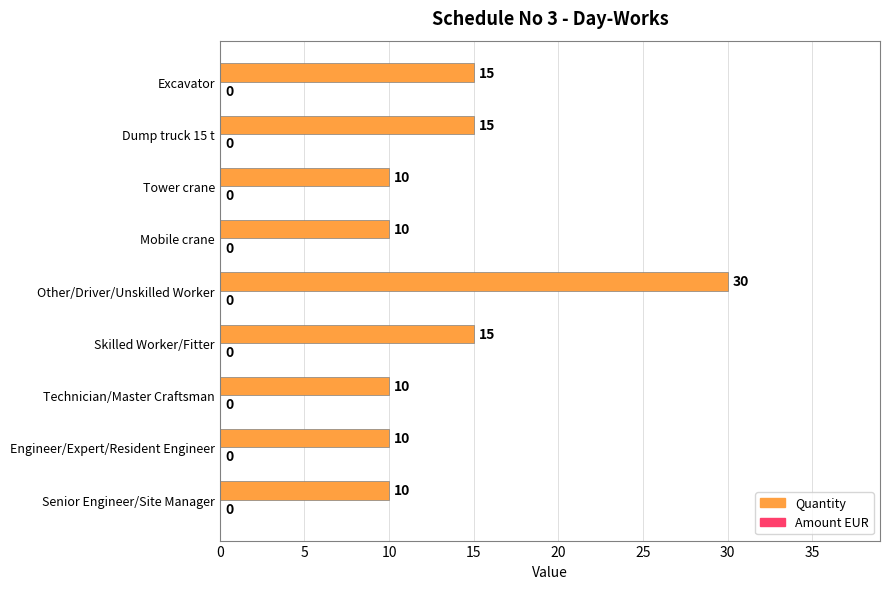

The value at Tower crane is 15. True or false?

False